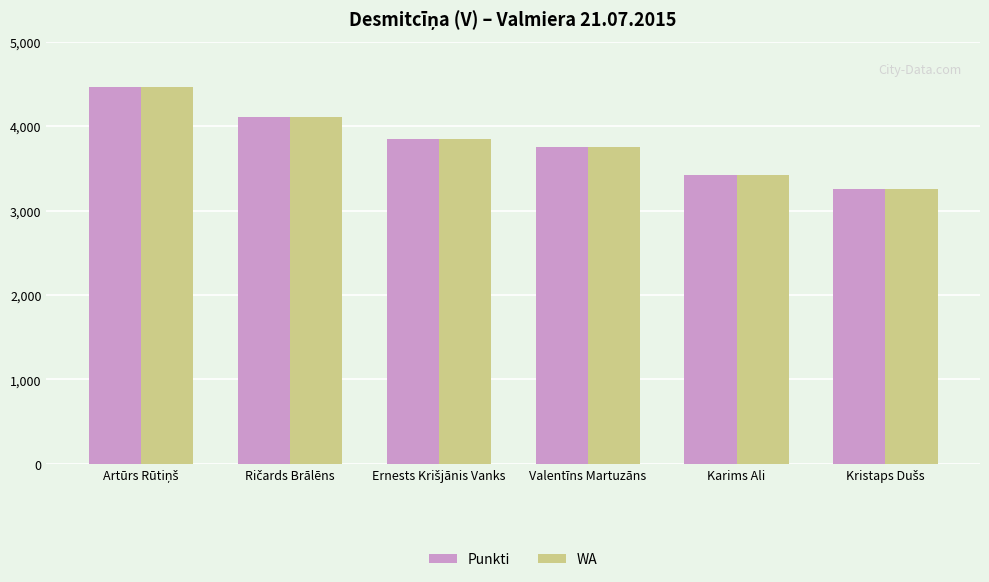

What is the maximum value for Punkti?

4460